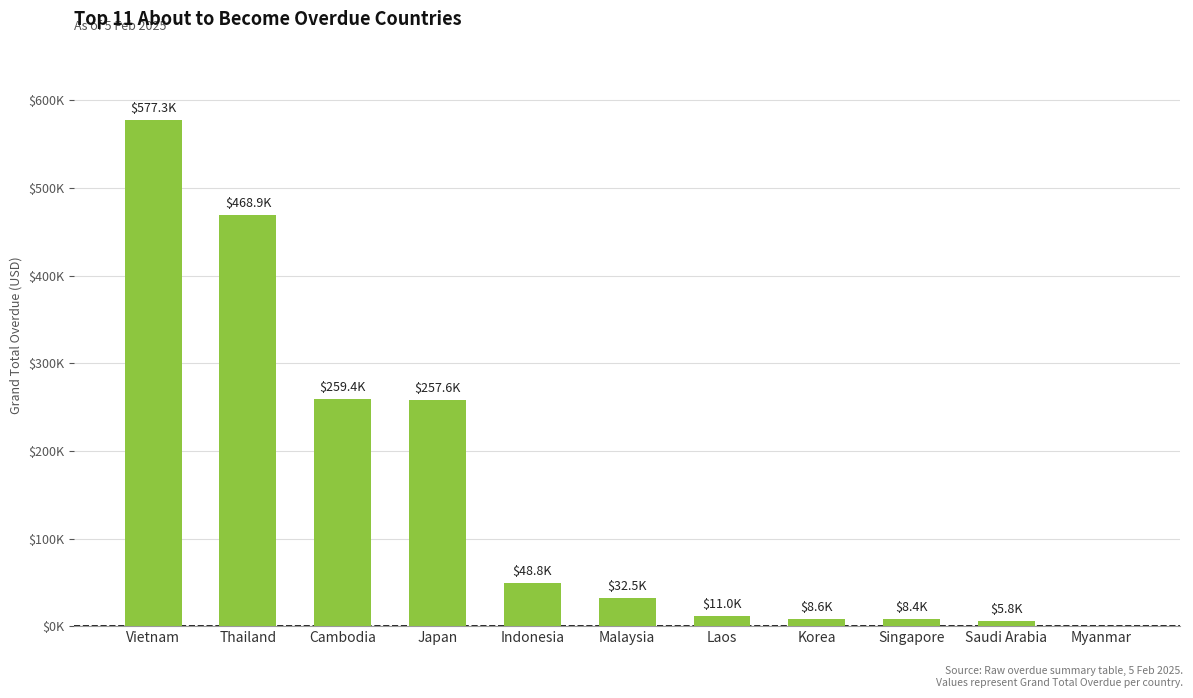

What is the maximum value shown in the chart?

577328.0